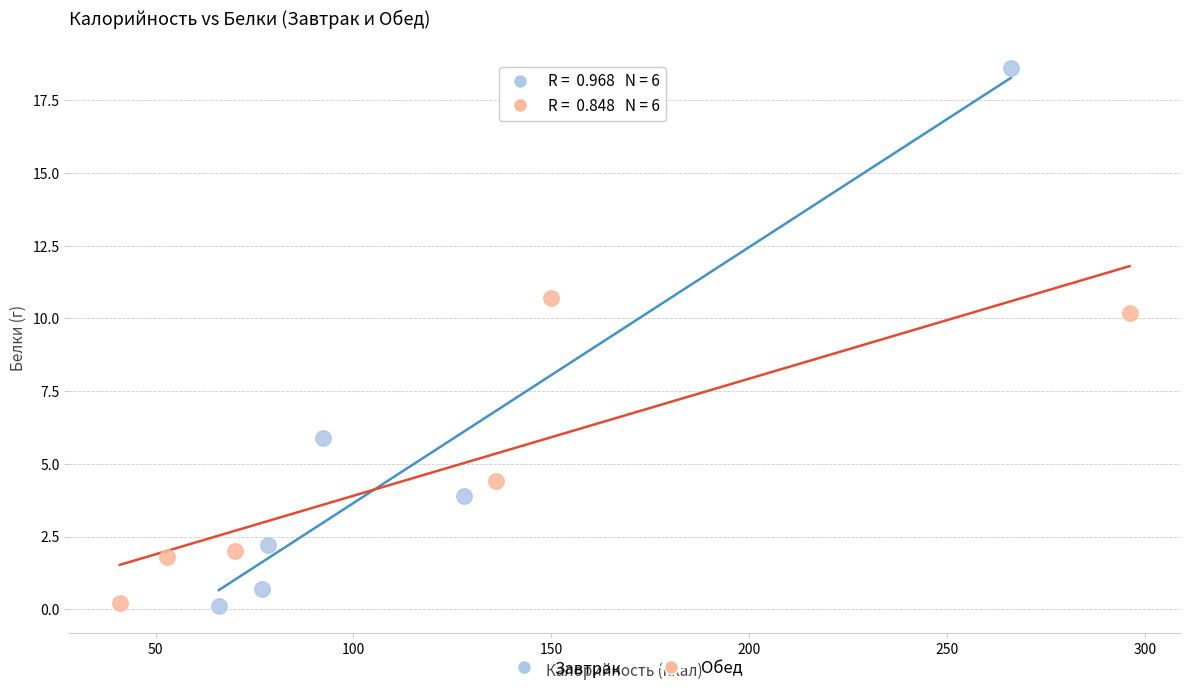

Which series reaches the maximum Y coordinate?

Завтрак